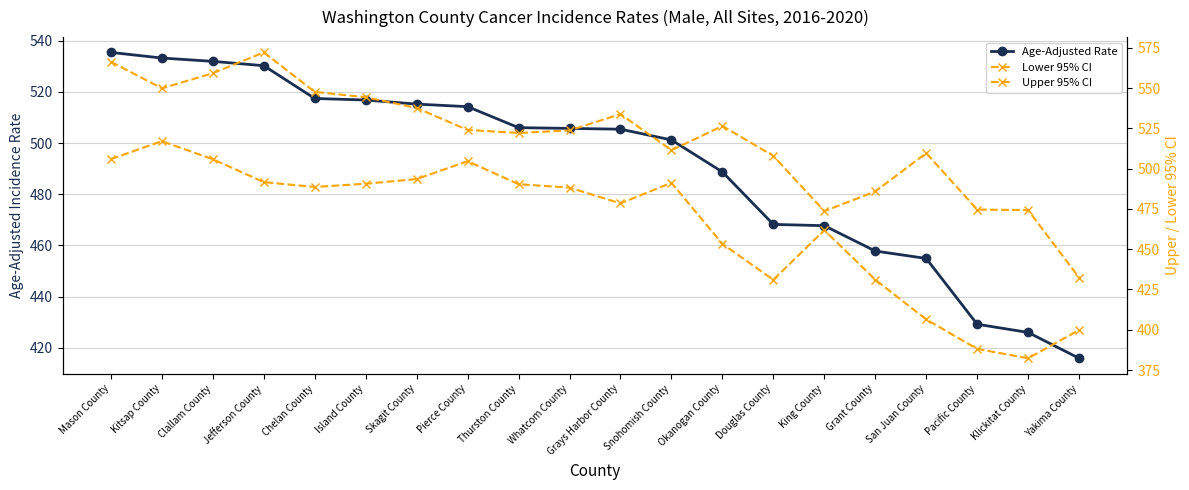

Between Grant County and Island County, which is larger?

Island County